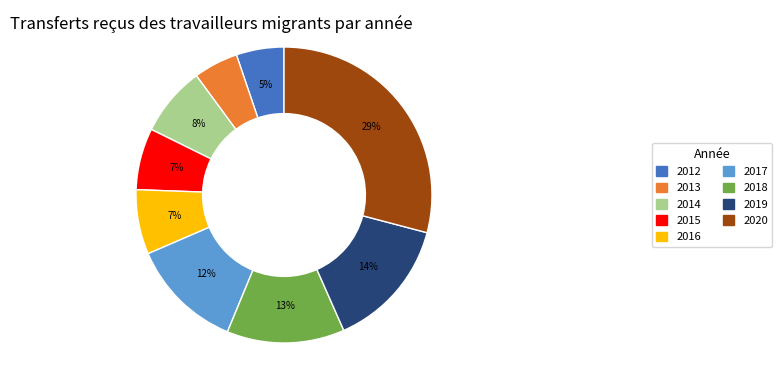

Is it true that 2017 is 2% of the pie?

False